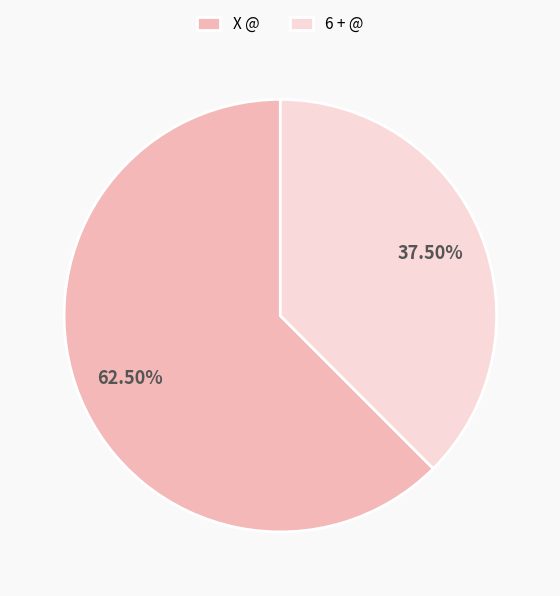

Rank the categories by value from lowest to highest.

6 + @, X @